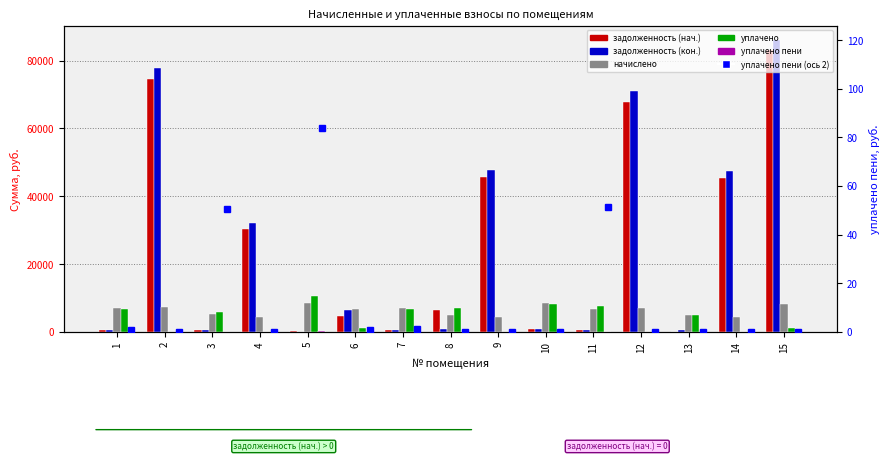

What is the approximate value of задолженность (нач.) at 2?

74441.0